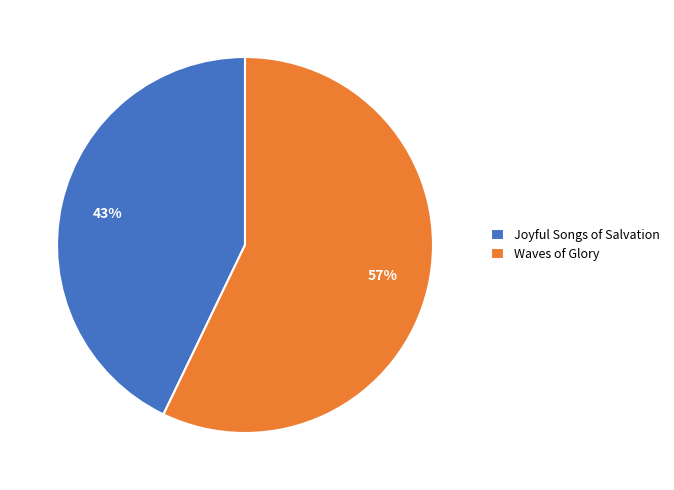

What is the smallest slice in the pie chart?

Joyful Songs of Salvation